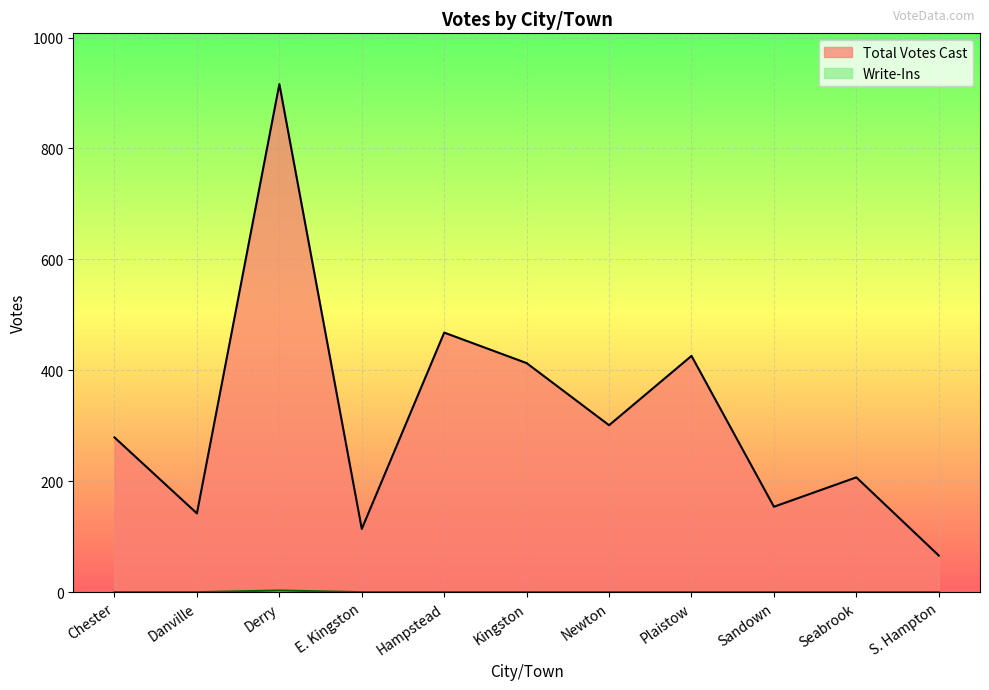

True or false: Total Votes Cast and Write-Ins cross at least once.

False